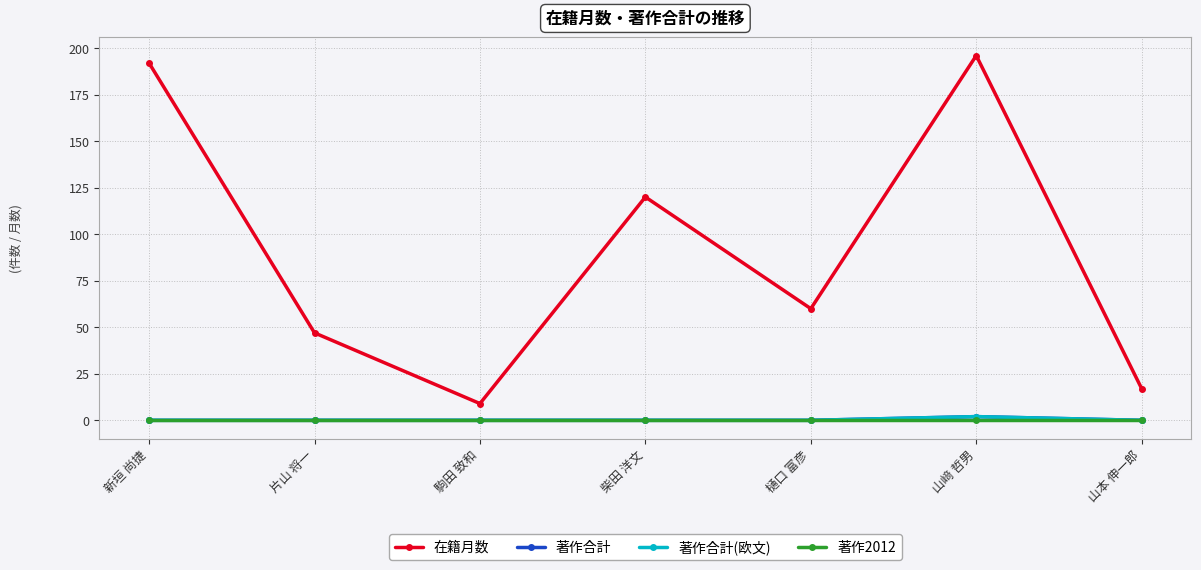

What is the label of the 1st point from the left?

新垣 尚捷